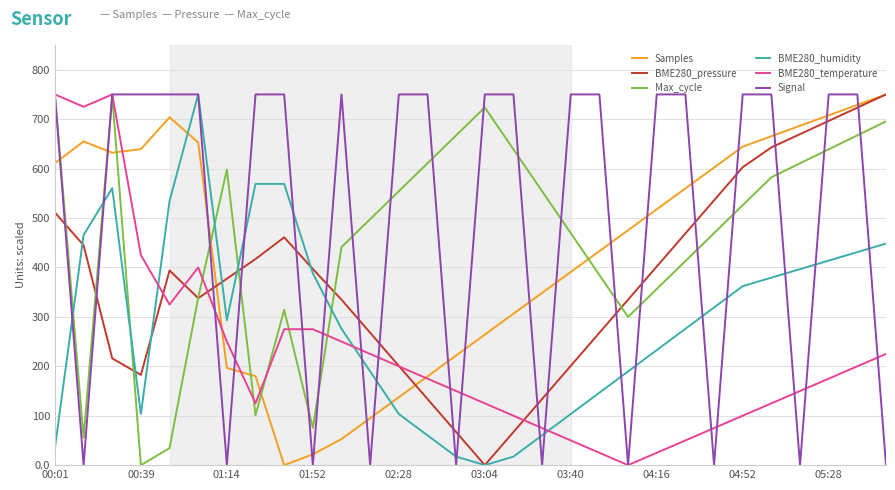

How many positive values does the BME280_pressure series have?

29